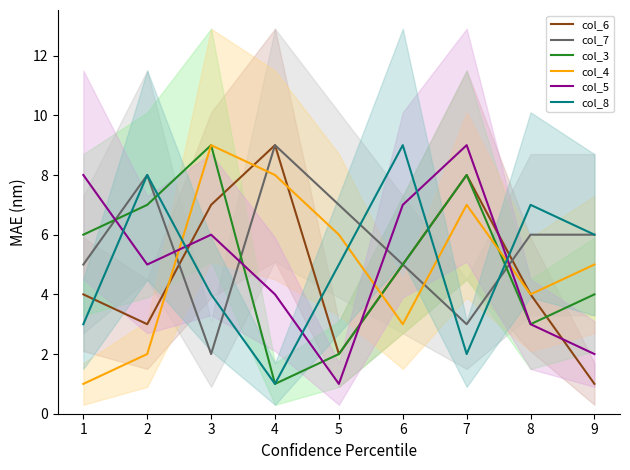

List the series in order of their peak value, highest first.

col_6, col_7, col_3, col_4, col_5, col_8